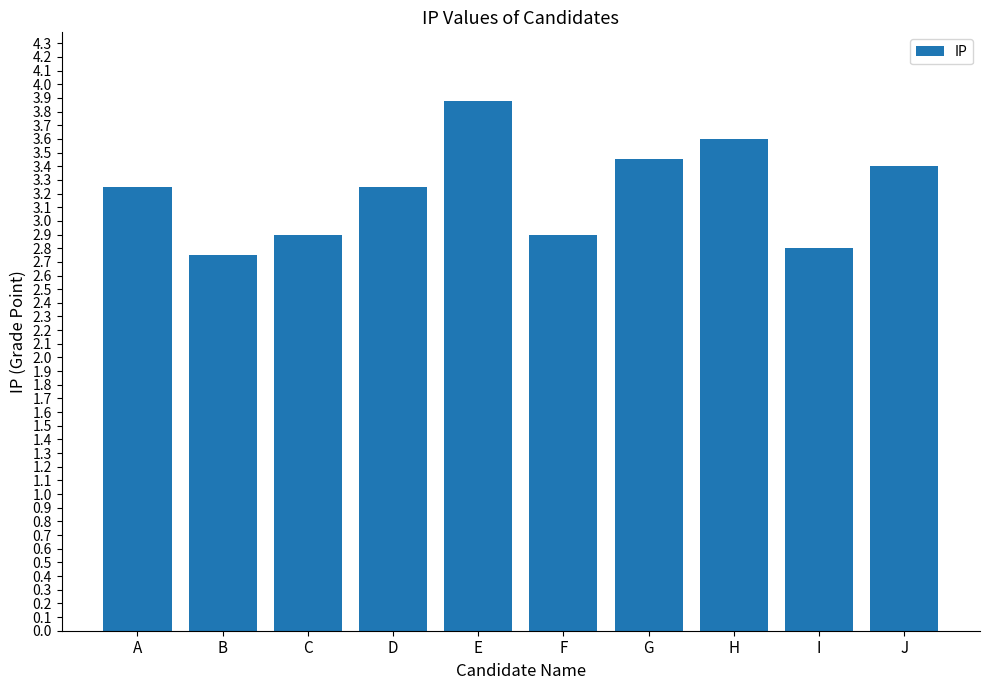

Which has a higher value, A or C?

A